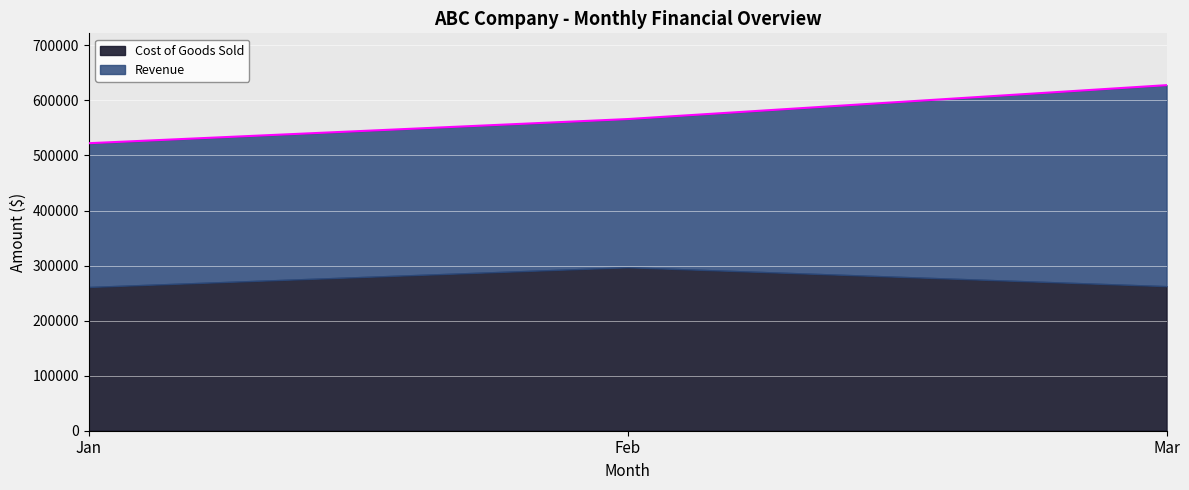

Count the number of categories in the chart.

3